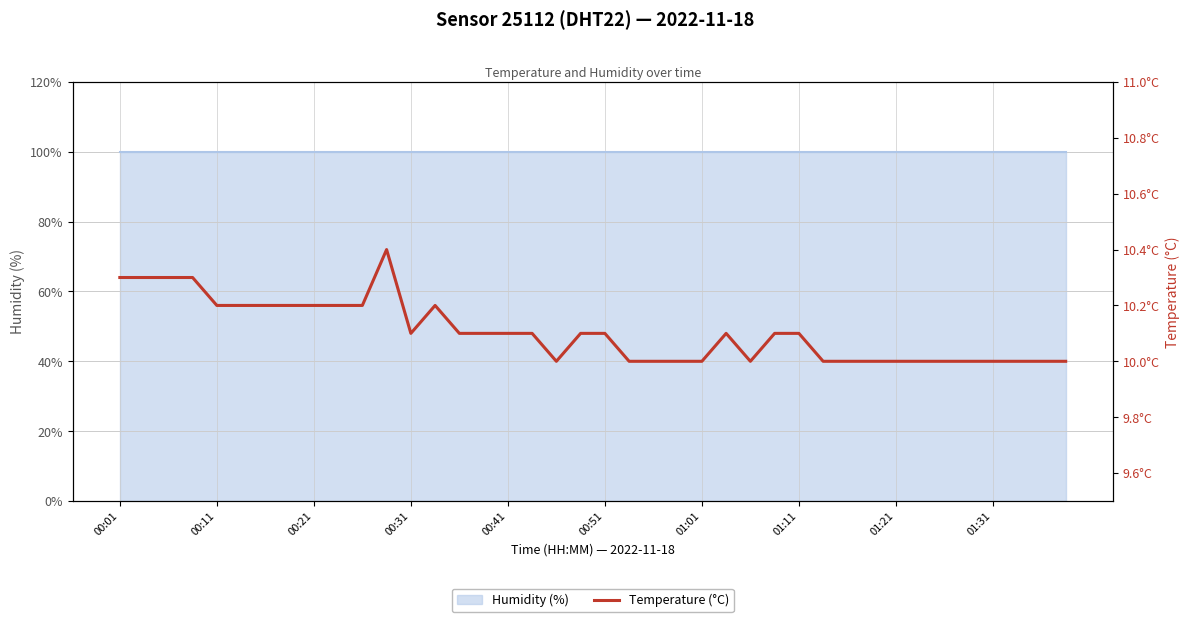

True or false: the data has more than 1 interior local peaks.

True